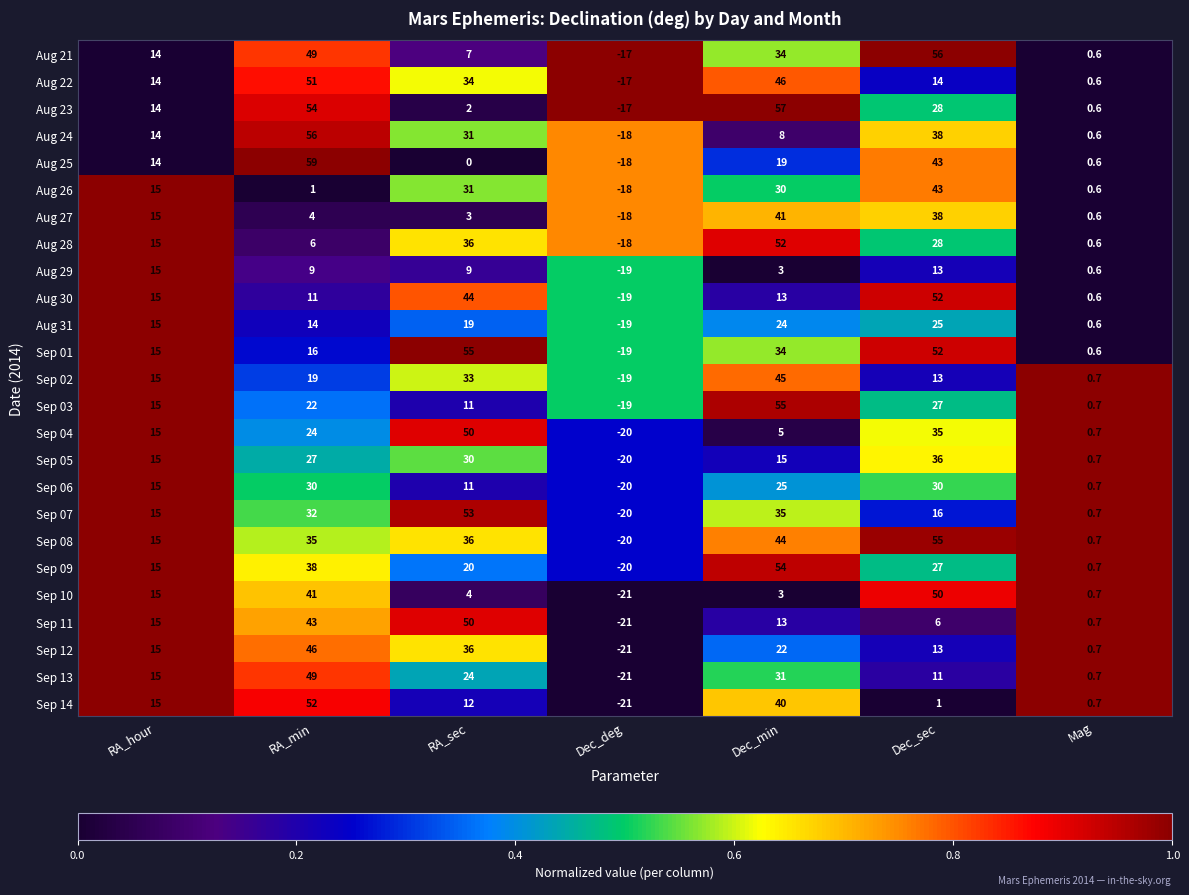

Which series has the widest spread of values?

Aug 25